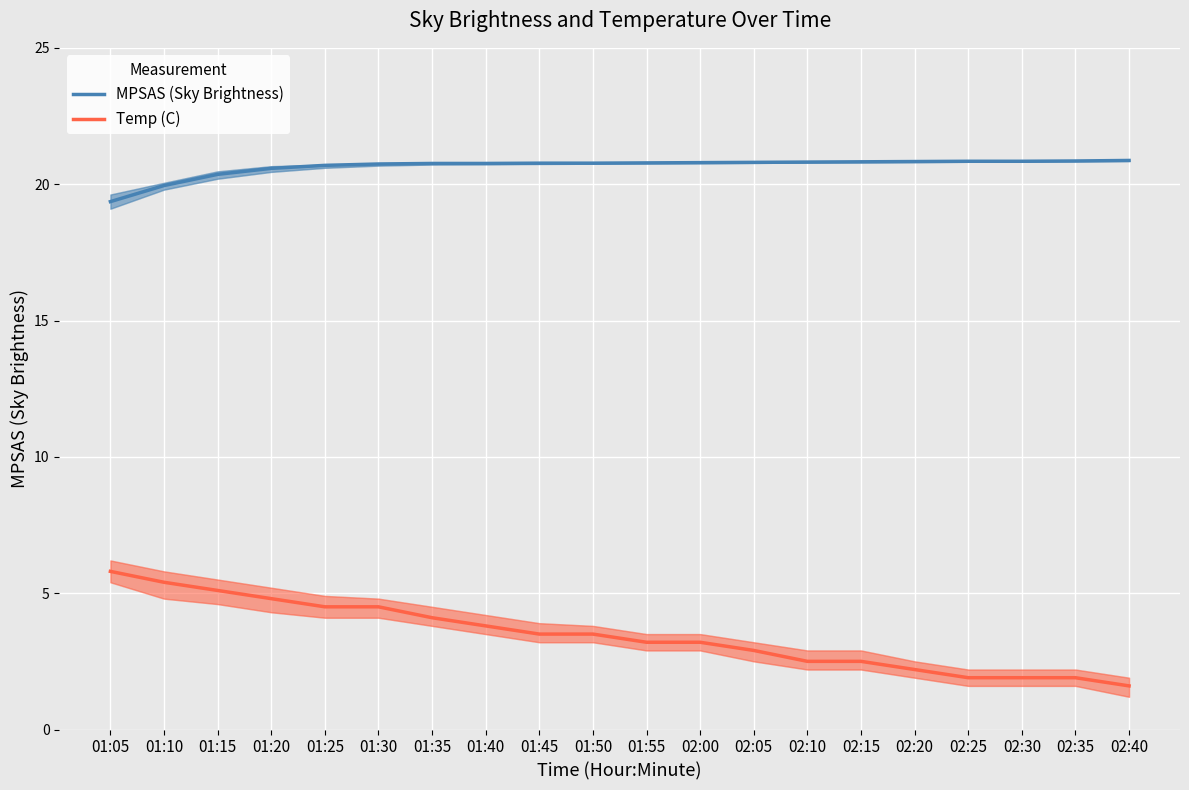

At which category does the chart reach its peak across all series?

02:40